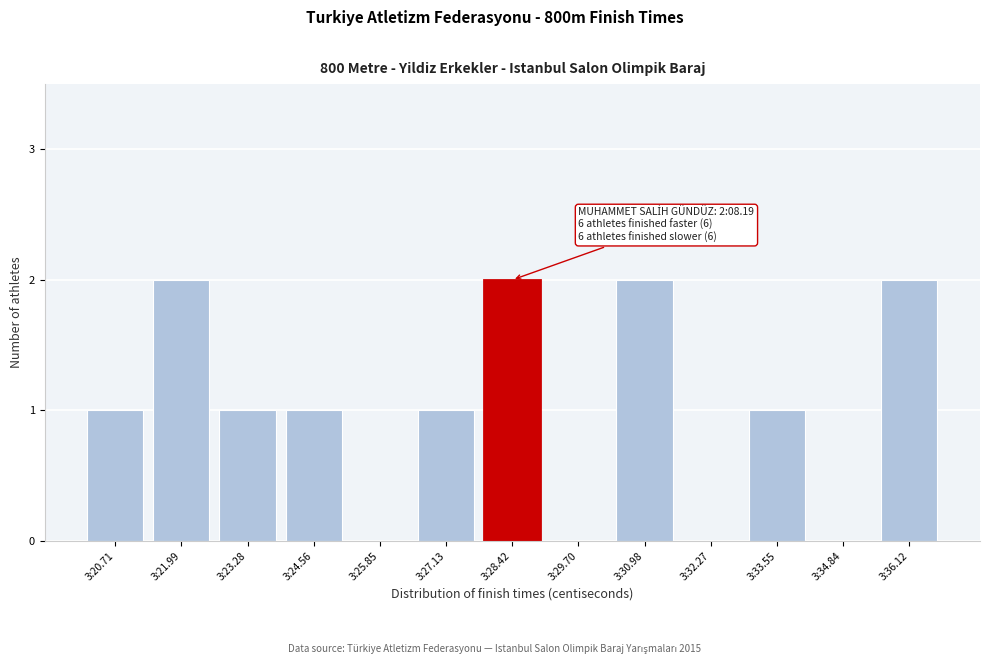

Reading right to left, what are all the values shown in this chart?

3:36.12=2	3:34.84=0	3:33.55=1	3:32.27=0	3:30.98=2	3:29.70=0	3:28.42=2	3:27.13=1	3:25.85=0	3:24.56=1	3:23.28=1	3:21.99=2	3:20.71=1